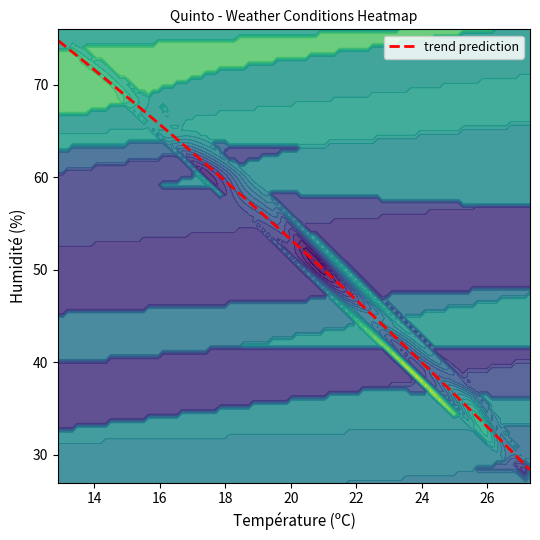

What is the maximum value for trend prediction?

74.8